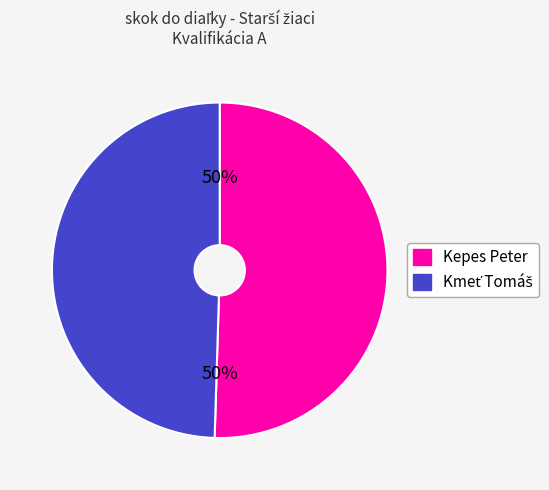

The Kepes Peter slice represents 39% of the pie. True or false?

False